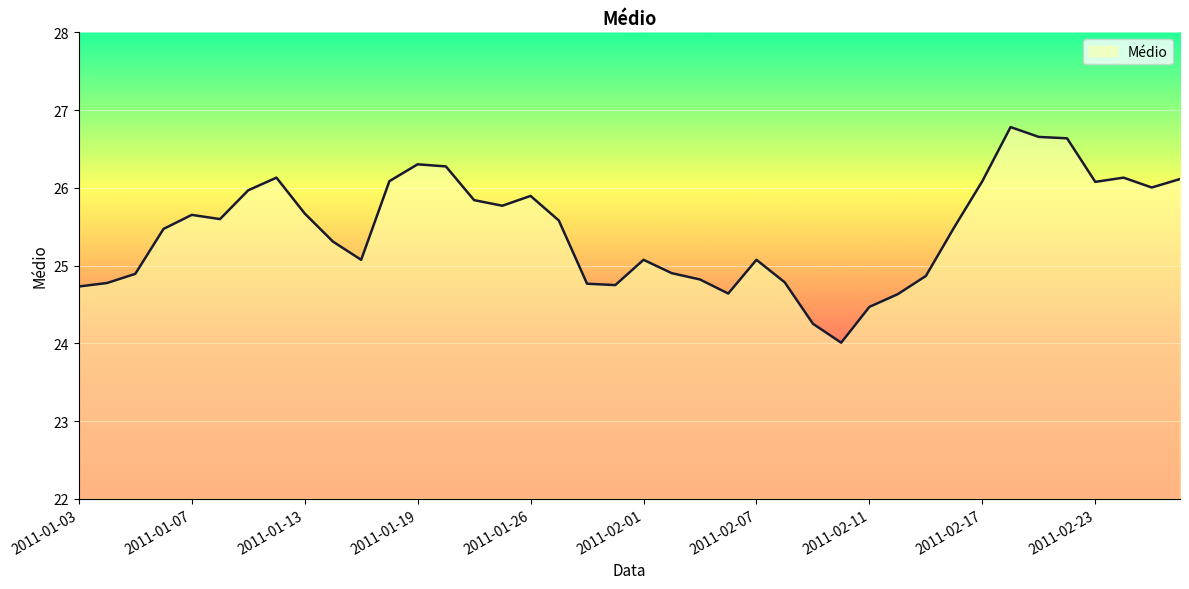

Does the chart display data point markers on the line(s)?

No